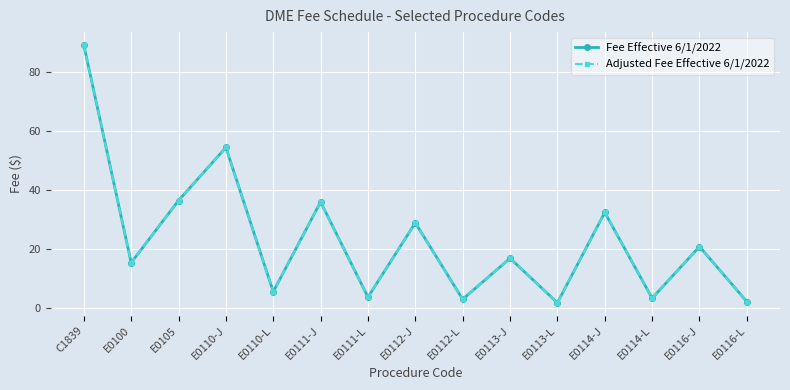

True or false: Fee Effective 6/1/2022 and Adjusted Fee Effective 6/1/2022 cross at least once.

False